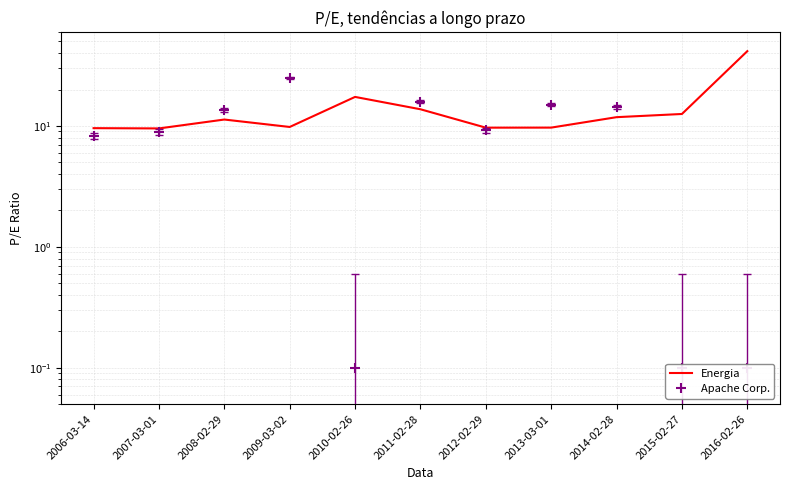

The Energia series shows 27.1 at 2010-02-26. True or false?

False